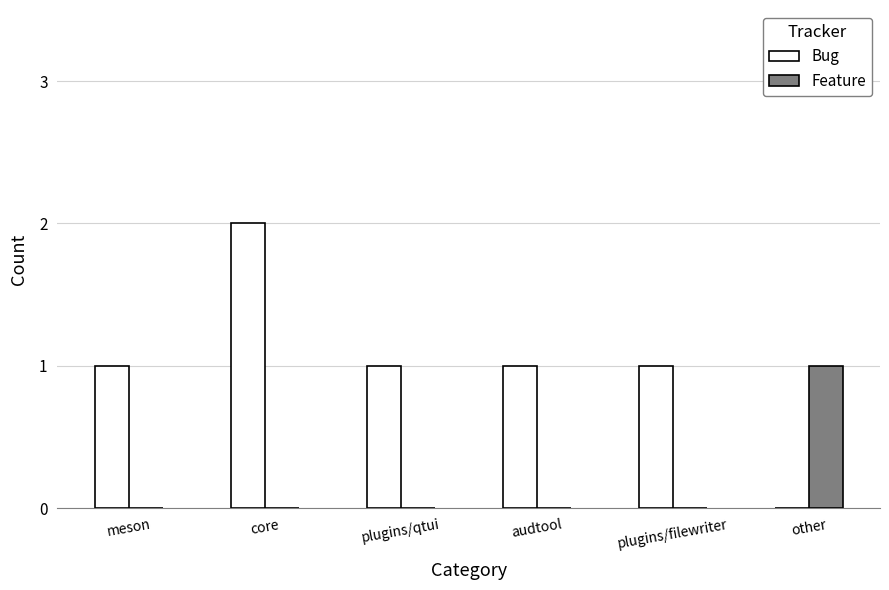

Reading left to right, transcribe all the data shown in this chart.

Bug: meson=1	core=2	plugins/qtui=1	audtool=1	plugins/filewriter=1	other=0
Feature: meson=0	core=0	plugins/qtui=0	audtool=0	plugins/filewriter=0	other=1